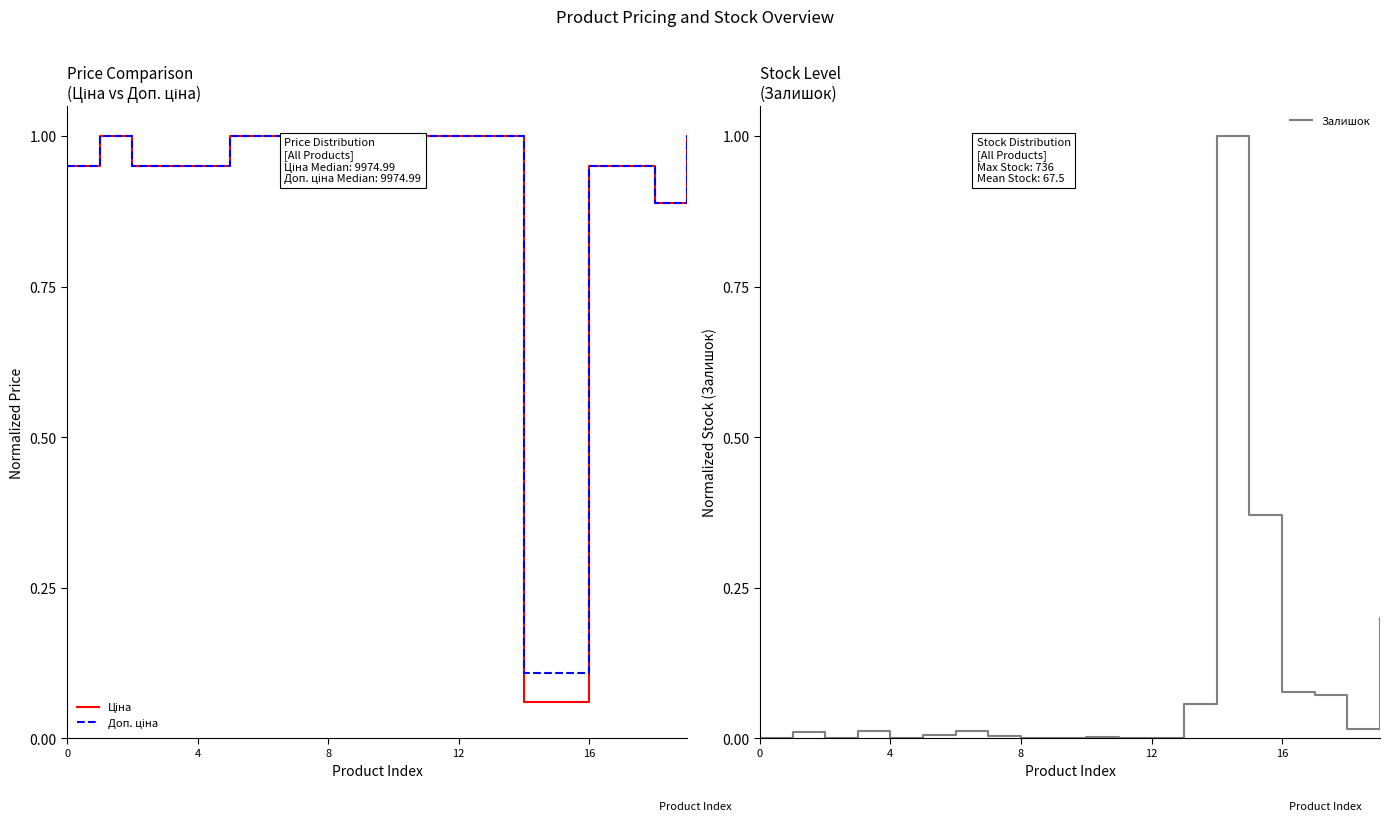

List the series in order of their peak value, lowest first.

Ціна, Доп. ціна, Залишок